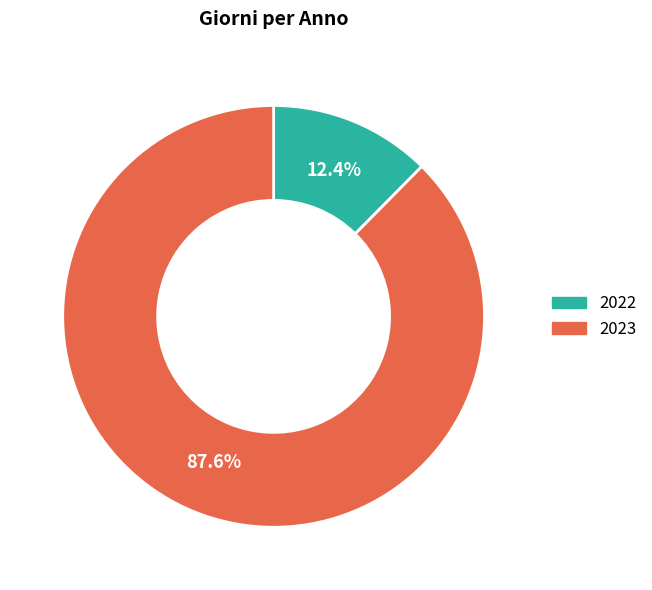

To the nearest percent, what is the difference between the largest and smallest slice percentages?

75%